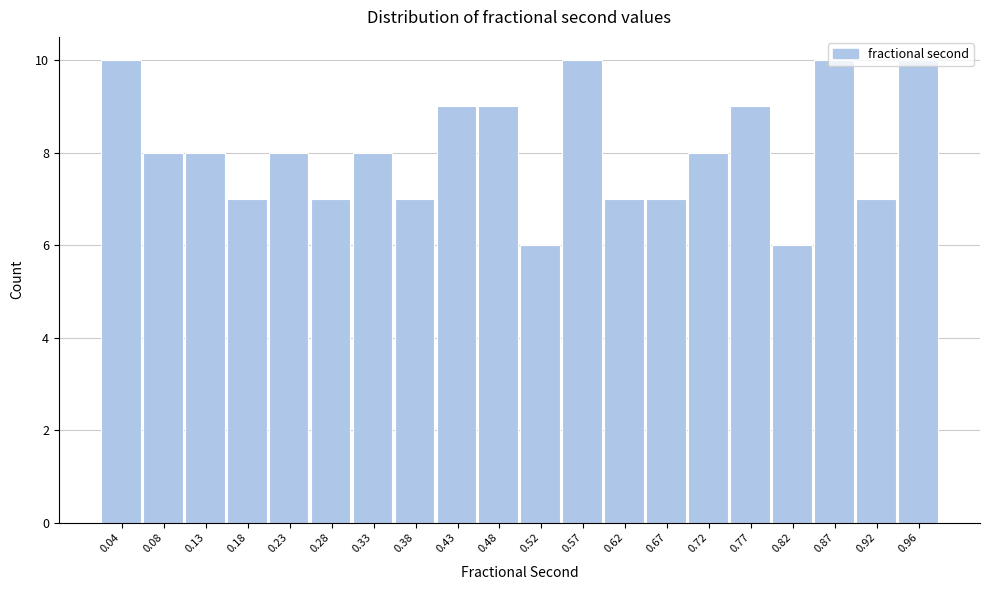

Reading left to right, list every bar in this chart as the range it spans on the x-axis followed by its height. Neither the bar edges nor the heights are printed on the chart, so give them approximately, as read against the axes.

0.010 to 0.060: 10
0.060 to 0.110: 8
0.110 to 0.160: 8
0.160 to 0.205: 7
0.205 to 0.255: 8
0.255 to 0.305: 7
0.305 to 0.355: 8
0.355 to 0.400: 7
0.400 to 0.450: 9
0.450 to 0.500: 9
0.500 to 0.550: 6
0.550 to 0.600: 10
0.600 to 0.645: 7
0.645 to 0.695: 7
0.695 to 0.745: 8
0.745 to 0.795: 9
0.795 to 0.840: 6
0.840 to 0.890: 10
0.890 to 0.940: 7
0.940 to 0.990: 10